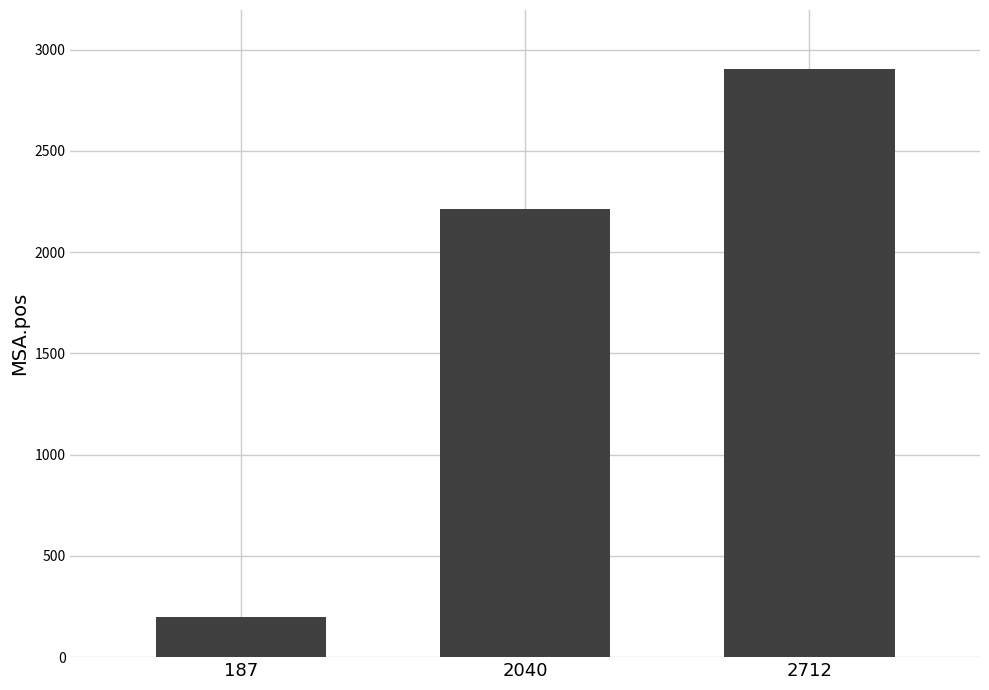

Reading right to left, transcribe all the data shown in this chart.

2905	2211	199